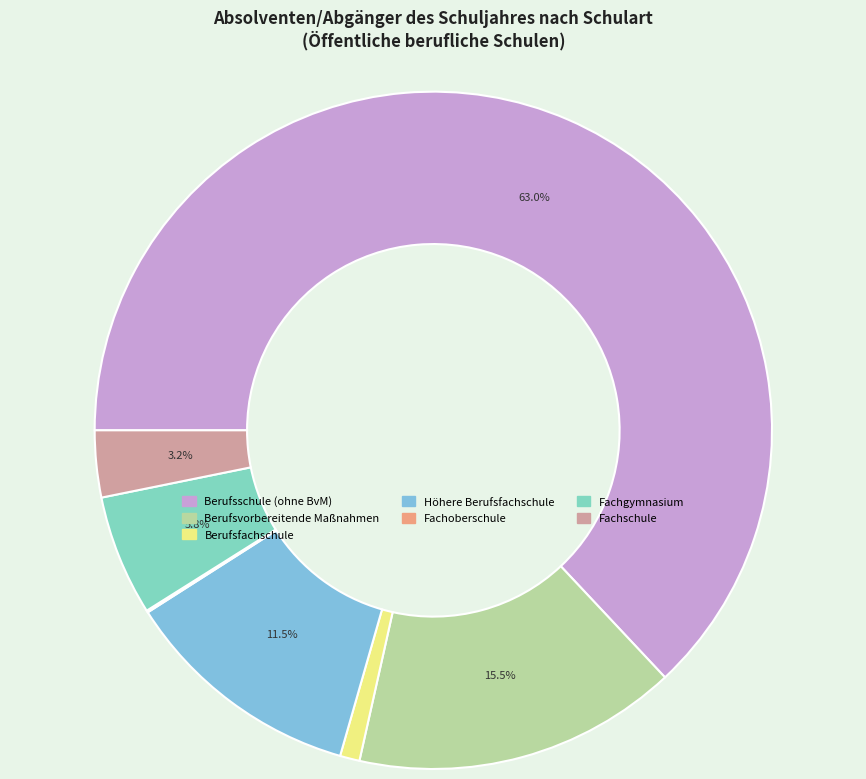

Approximately how many times larger is the value at Berufsvorbereitende Maßnahmen compared to Fachgymnasium?

2.7